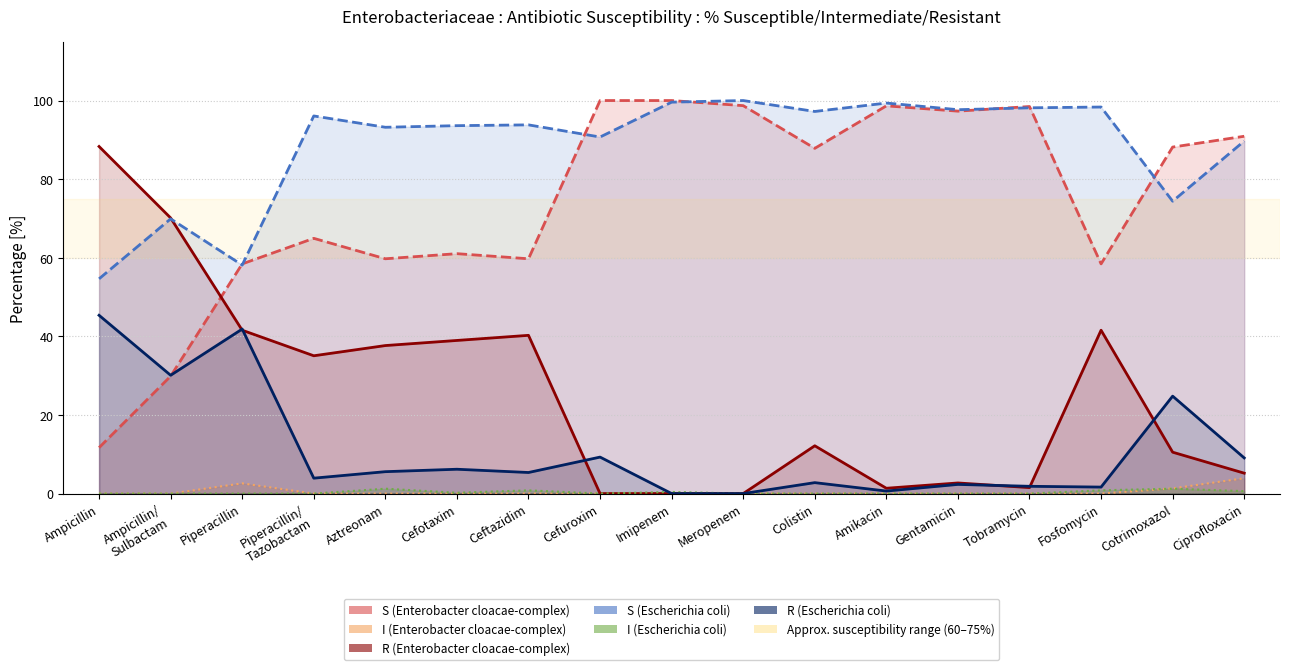

How many interior local valleys does the R (E. coli) series have?

5